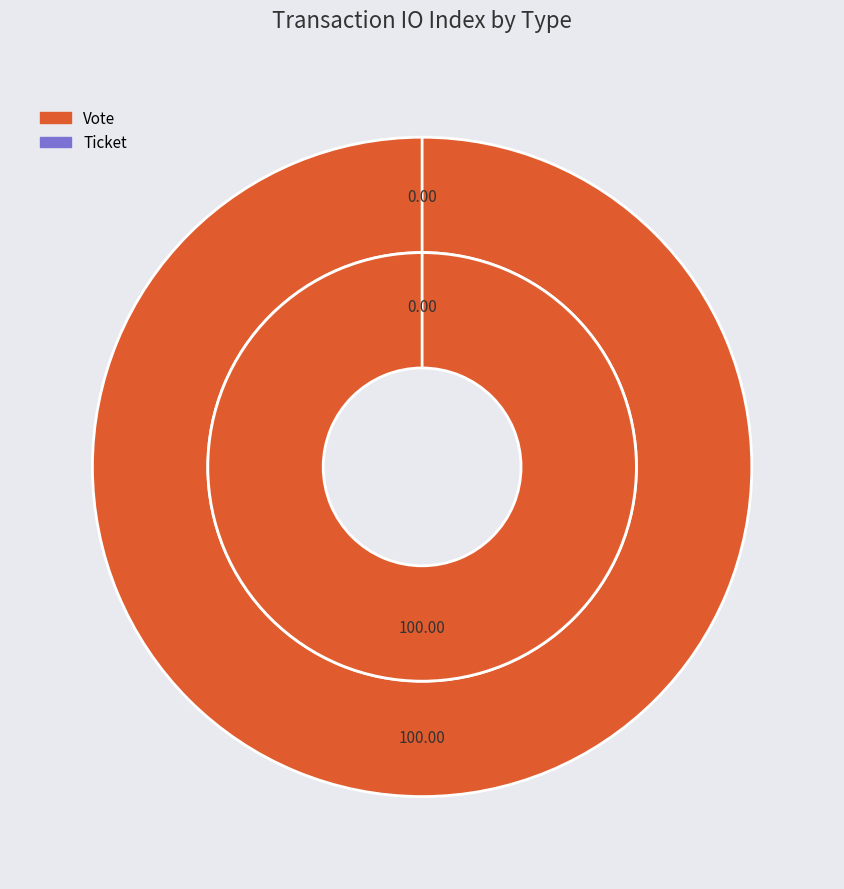

Rank the categories by value from lowest to highest.

Ticket, Vote